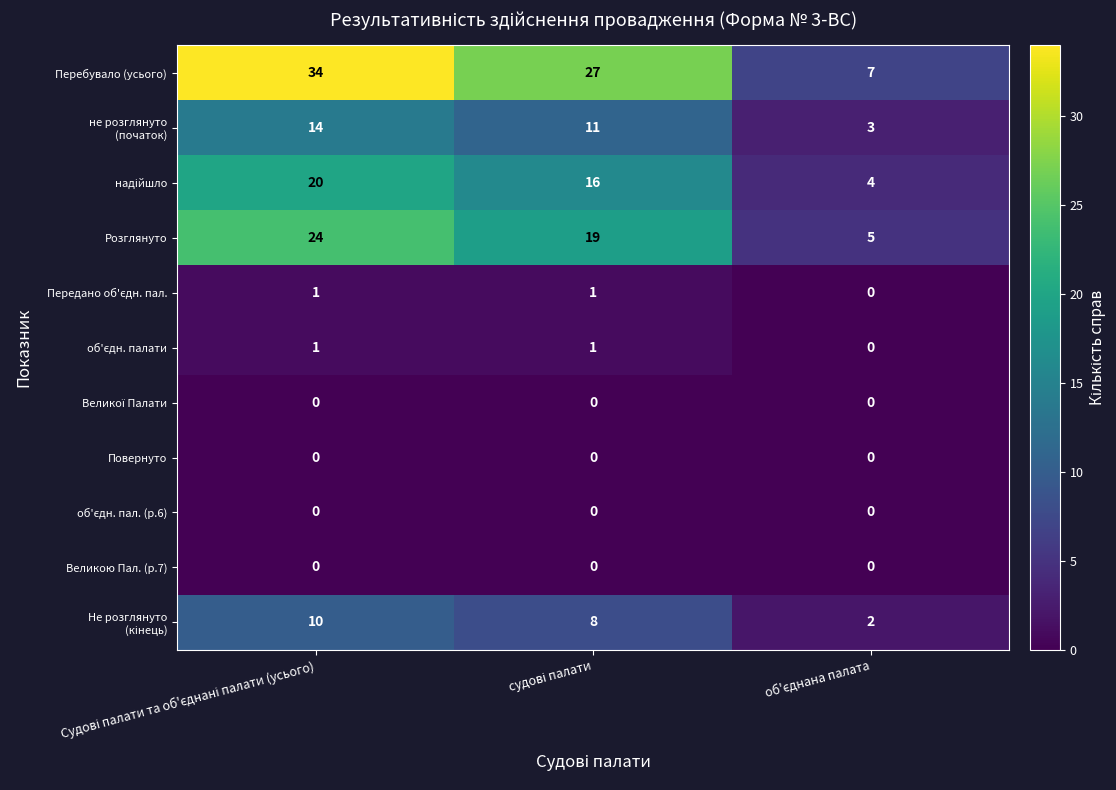

Which series has the largest total across all categories?

Перебувало (усього)